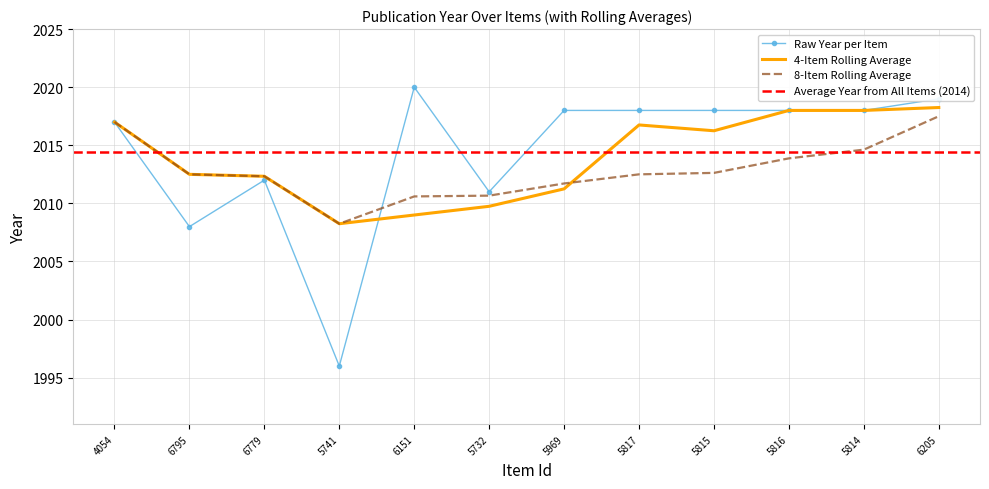

Reading left to right, extract all data points from this chart.

2017	2008	2012	1996	2020	2011	2018	2018	2018	2018	2018	2019